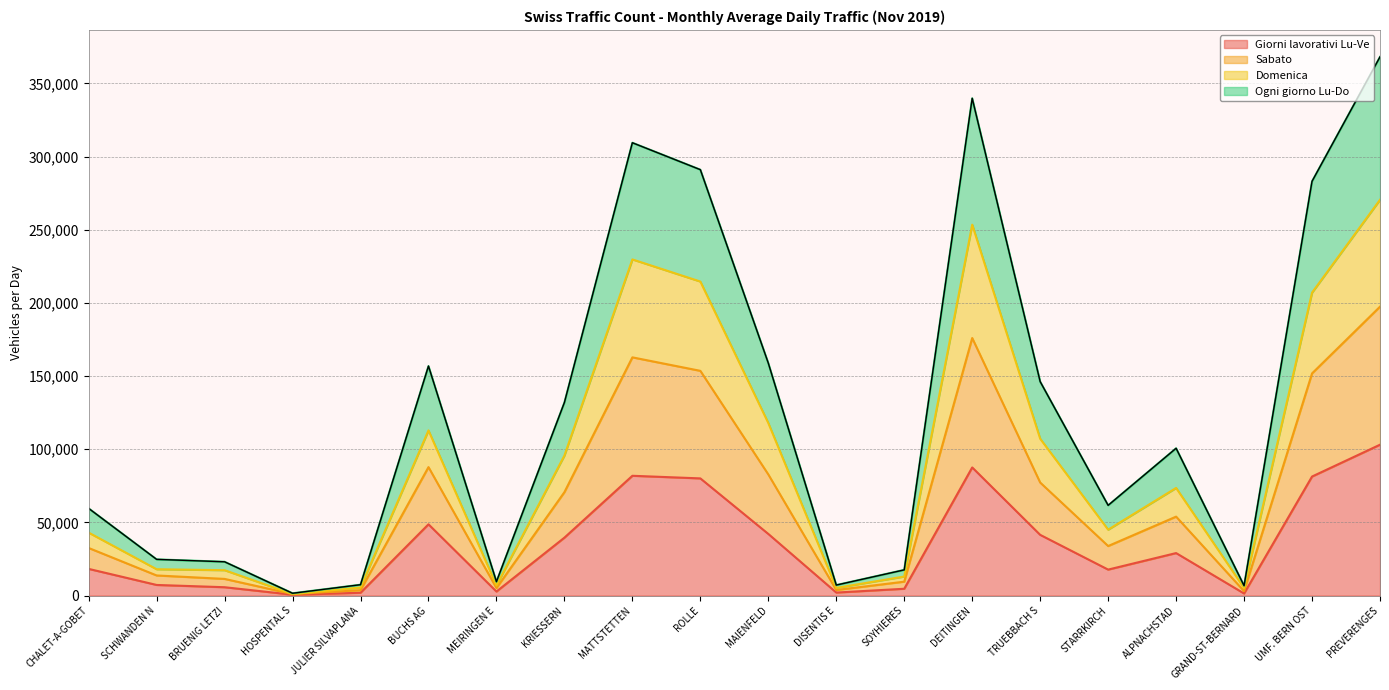

Is it true that Giorni lavorativi Lu-Ve equals 125490.5 at MATTSTETTEN?

False